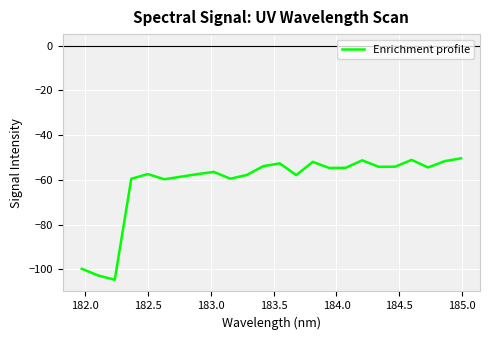

Does the chart have visible grid lines?

Yes